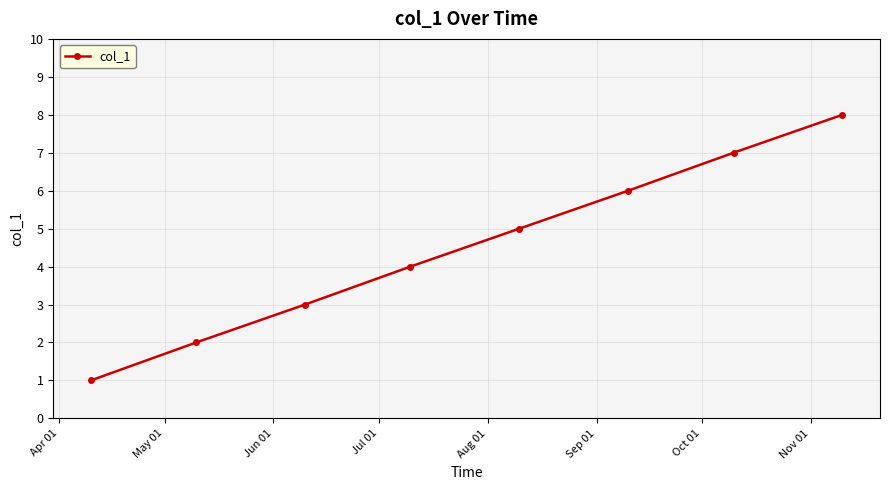

Does the chart have visible grid lines?

Yes